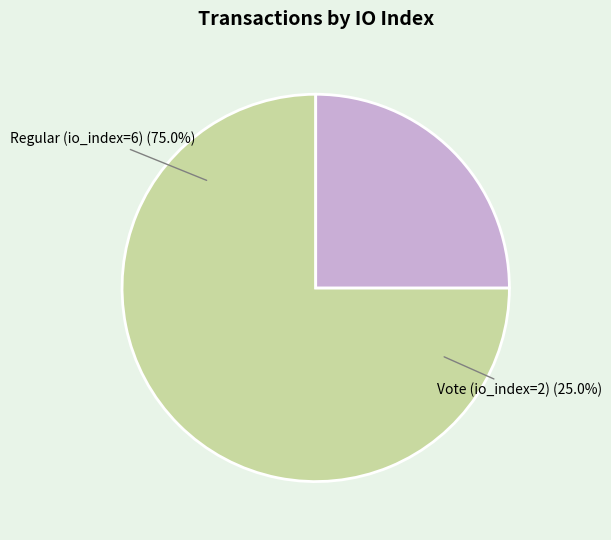

How many segments does this pie chart have?

2